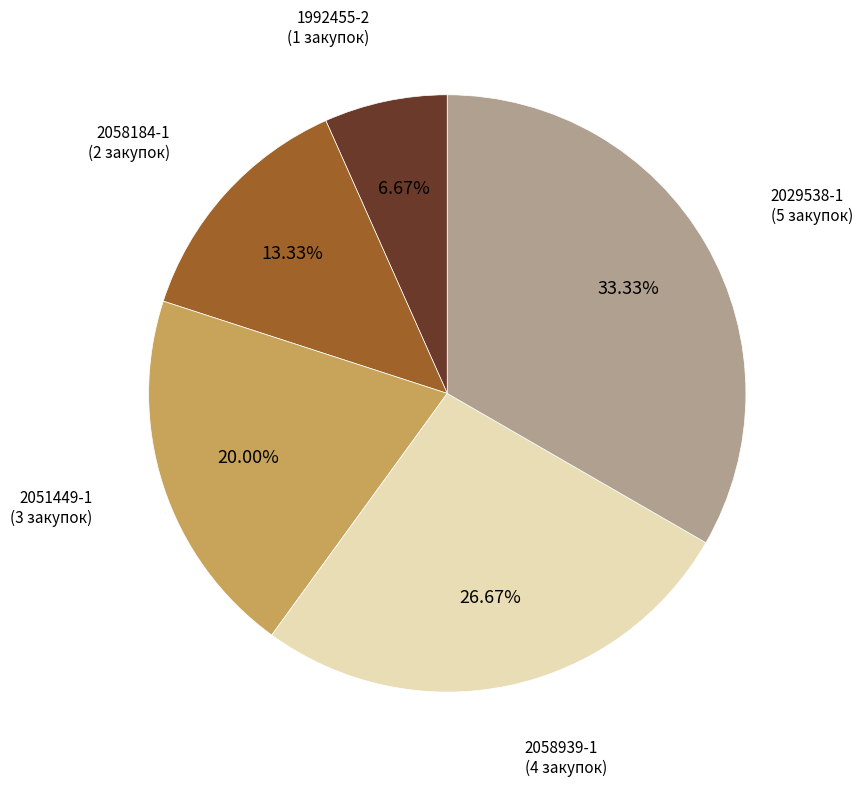

Does any single category account for the majority?

No